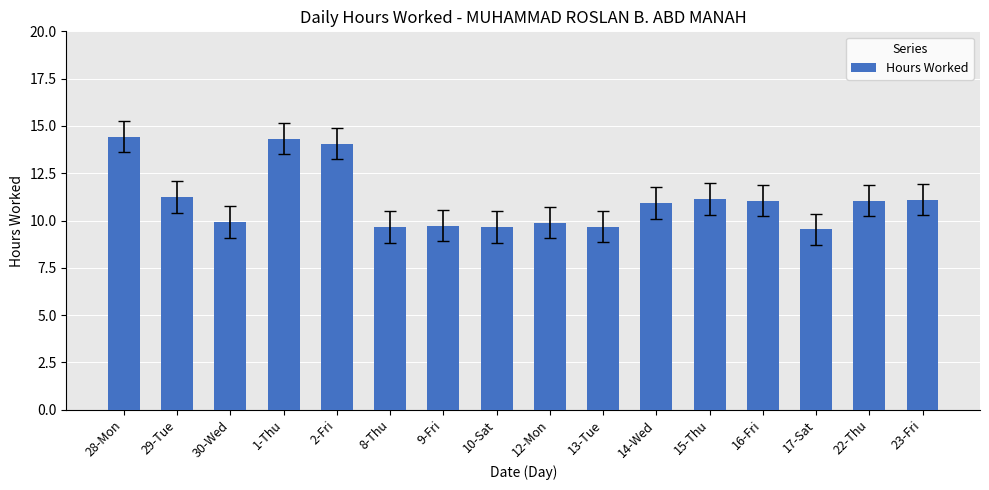

At which label does the data first exceed 11?

28-Mon